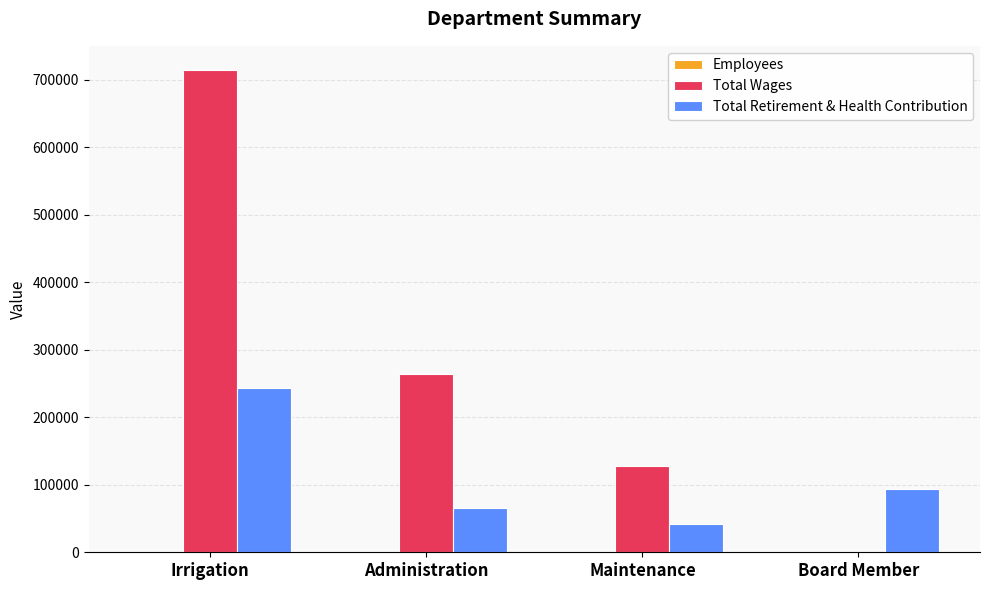

How many data points does each series have?

4